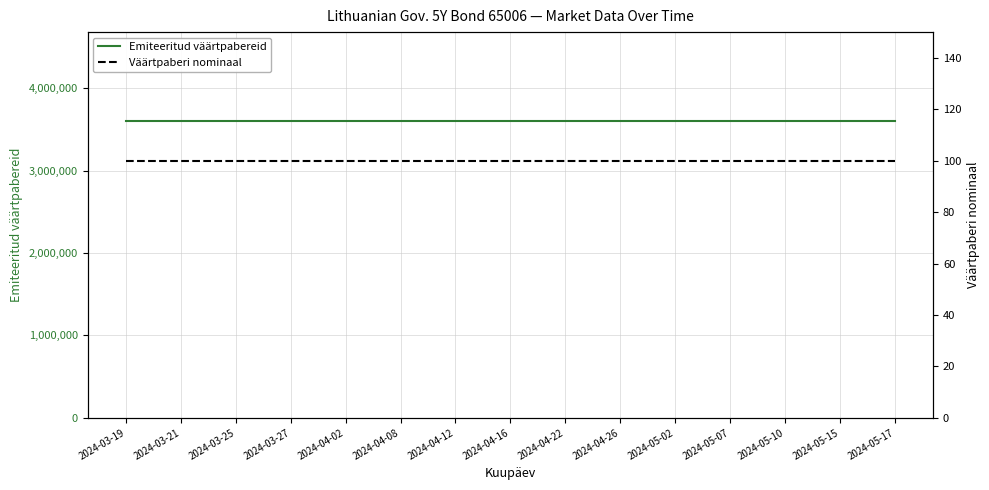

List the series in order of their overall mean, highest first.

Emiteeritud väärtpabereid, Väärtpaberi nominaal